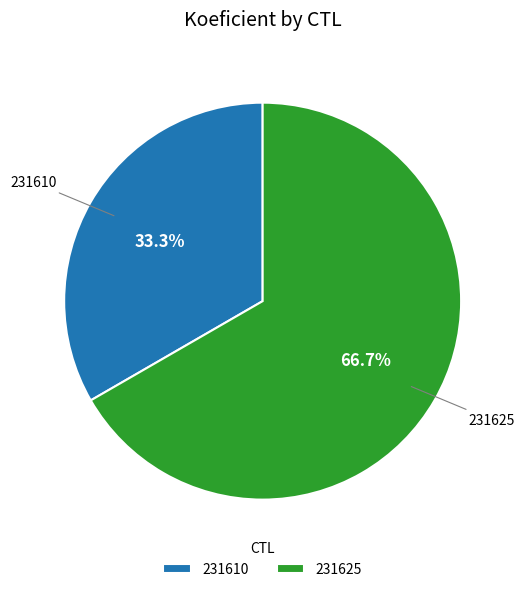

Is the sum of 231625 and 231610 greater than half?

Yes